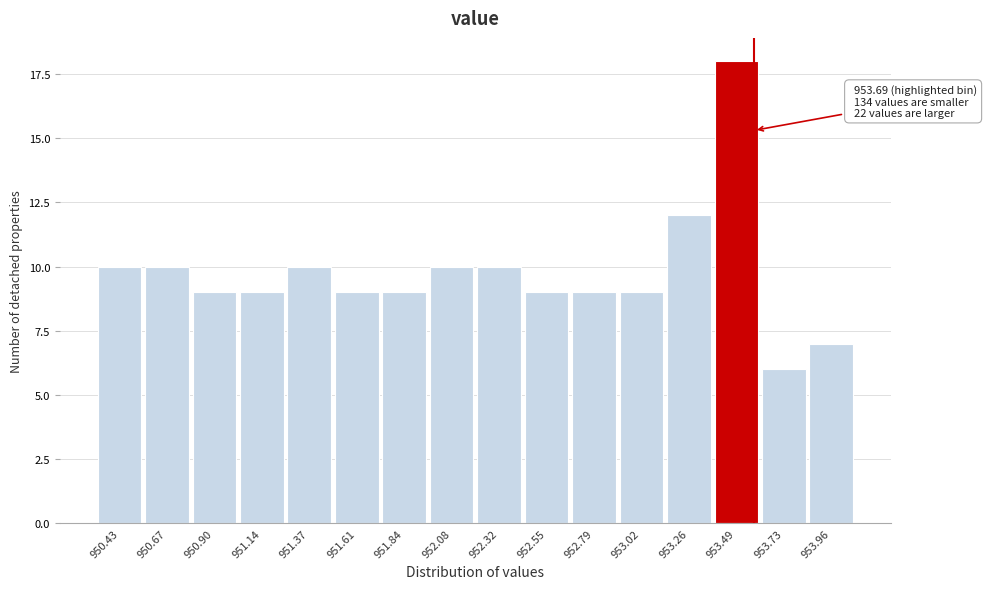

Reading right to left, transcribe all the data shown in this chart.

7	6	18	12	9	9	9	10	10	9	9	10	9	9	10	10